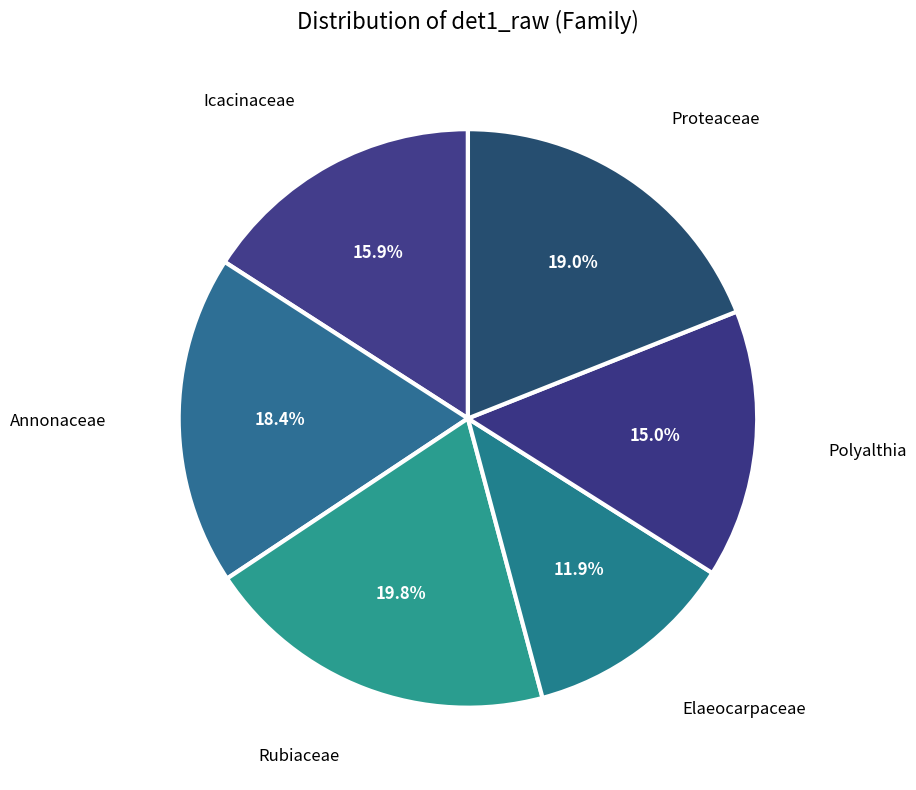

Count the number of slices in the pie.

6